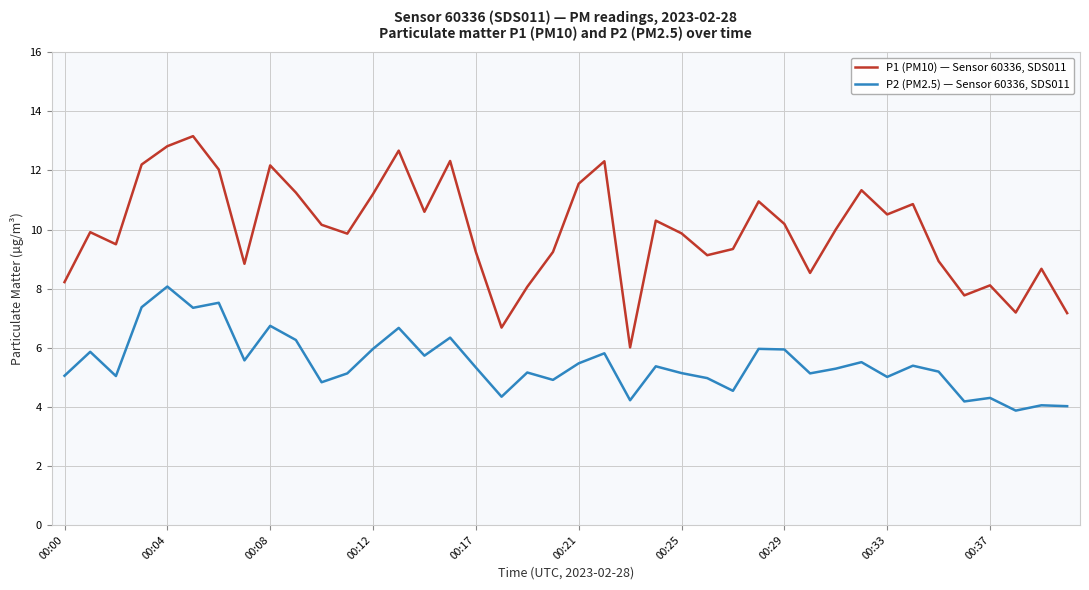

Which series has the largest total across all categories?

P1 (PM10) — Sensor 60336, SDS011